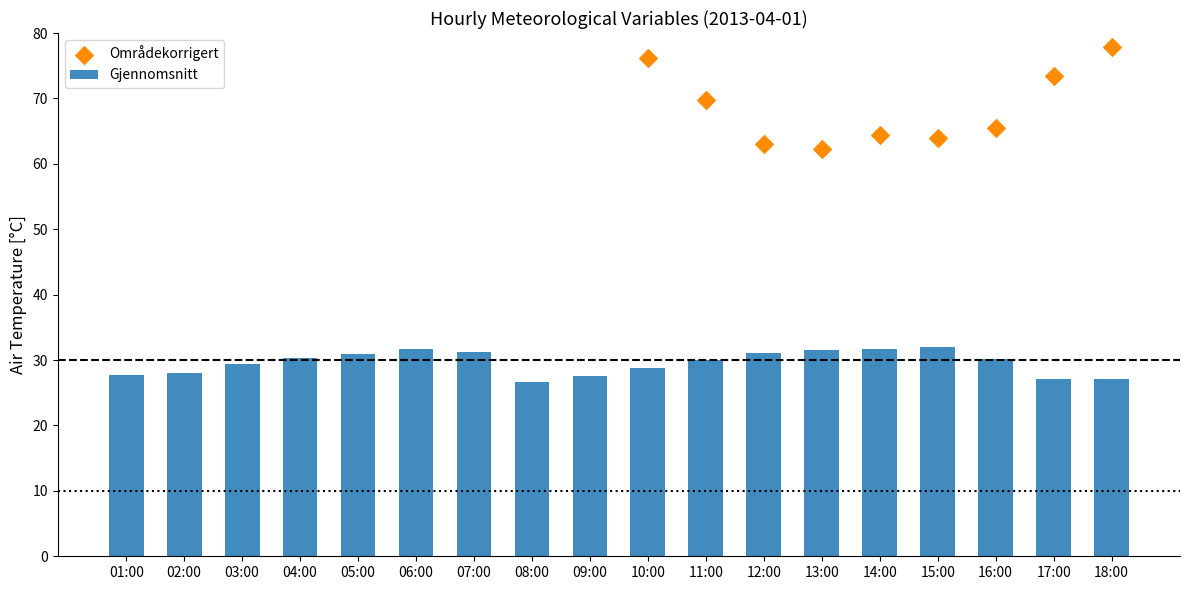

Which series reaches the minimum Y coordinate?

Gjennomsnitt